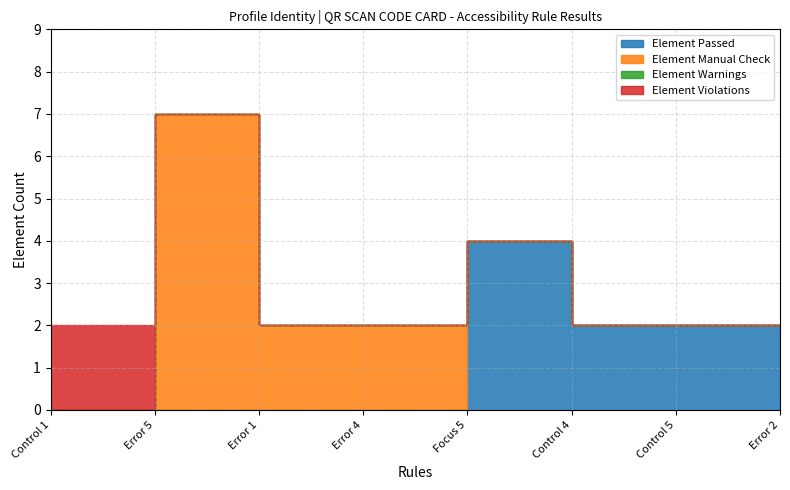

True or false: Element Manual Check and Element Warnings cross at least once.

False